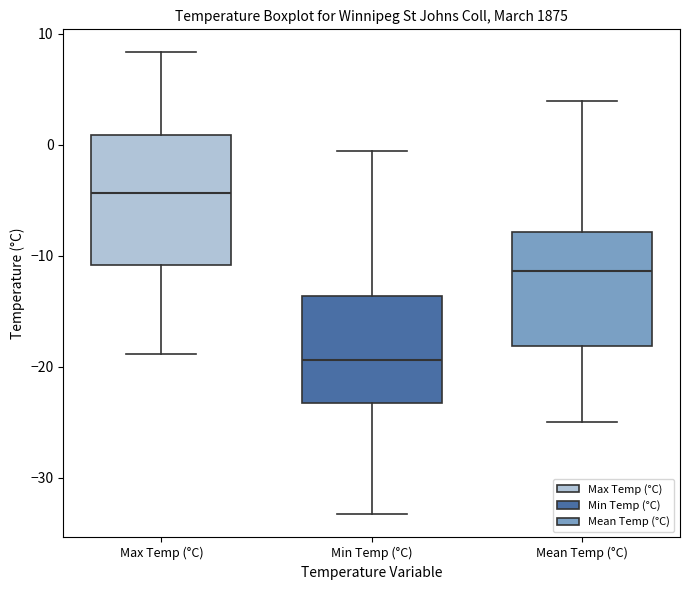

Where is the upper edge of the box for Min Temp (°C) on the y-axis? The values are not printed on the chart, so give them approximately, as read against the axis.

-14